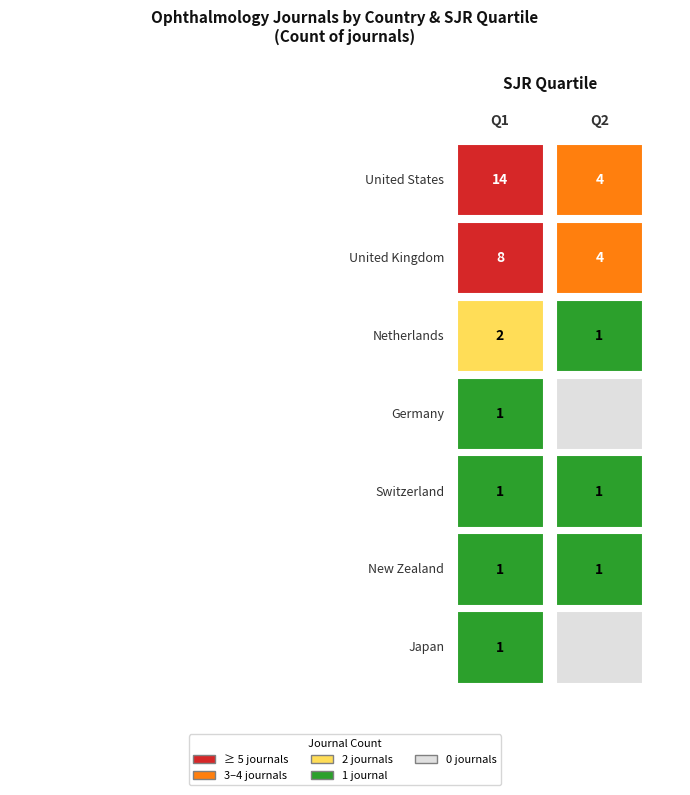

Which series has the largest range (max minus min)?

Q1